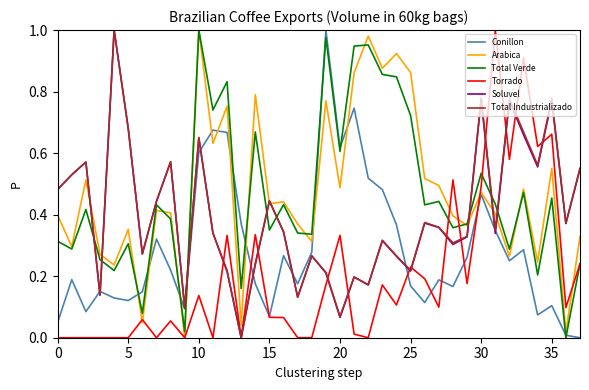

Which series ends up on top after the final intersection of Total Verde and Soluvel?

Soluvel